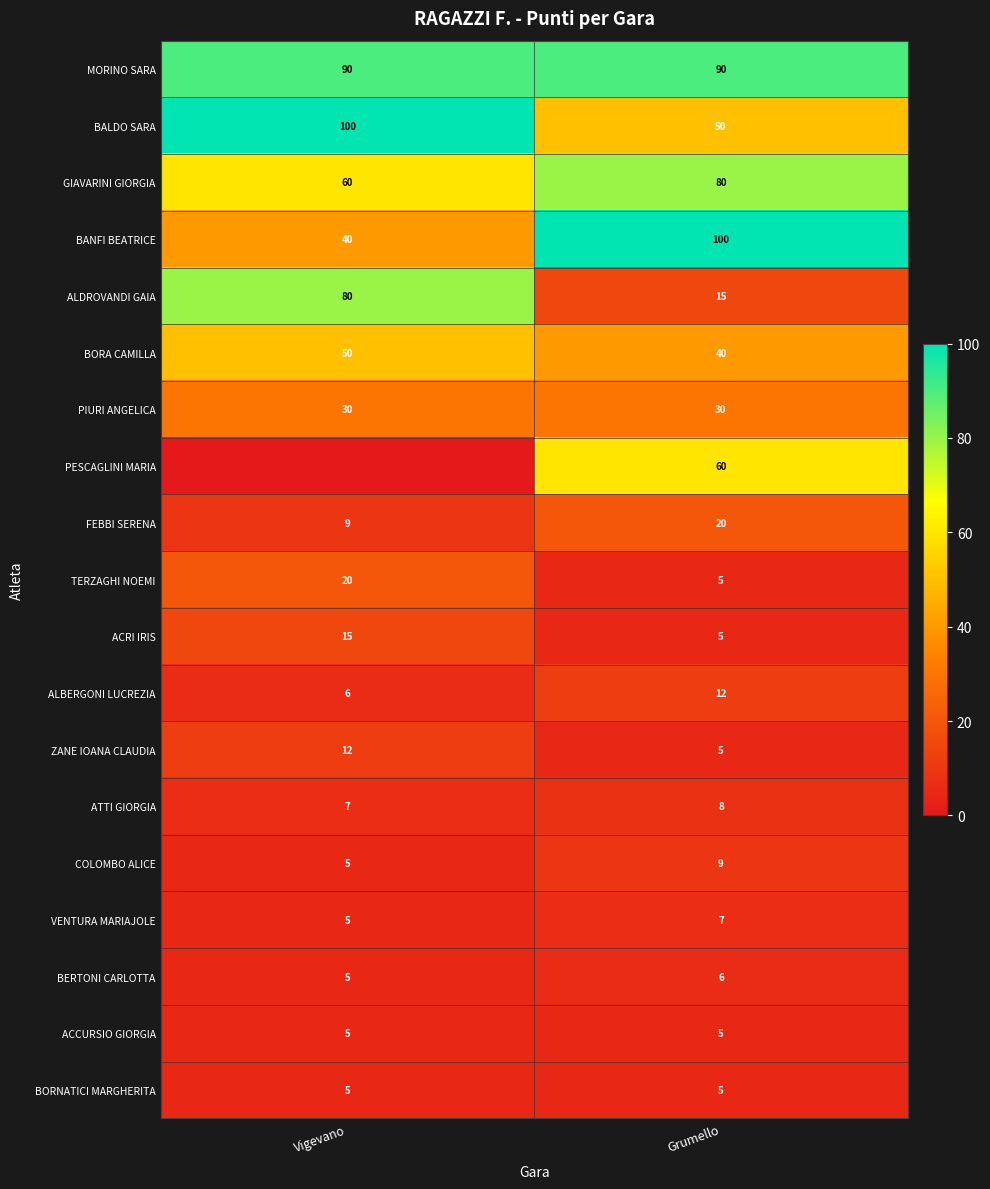

What is the average value of the ACRI IRIS series?

10